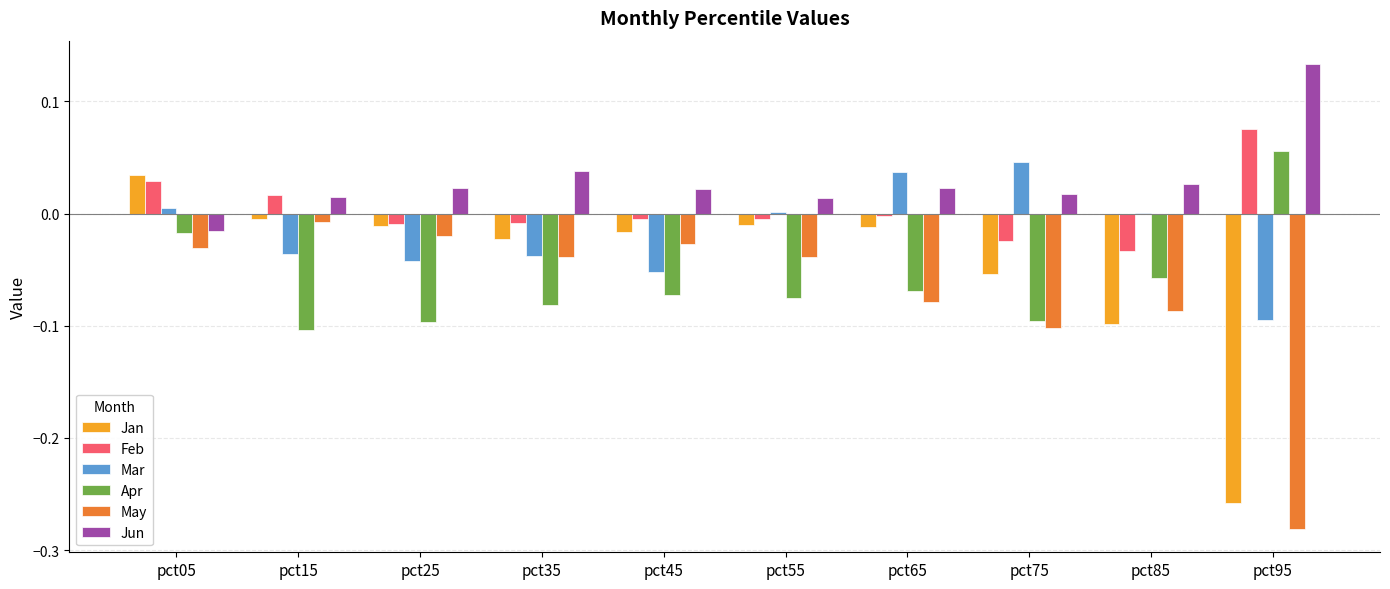

How many values in the Jan series exceed 0?

1